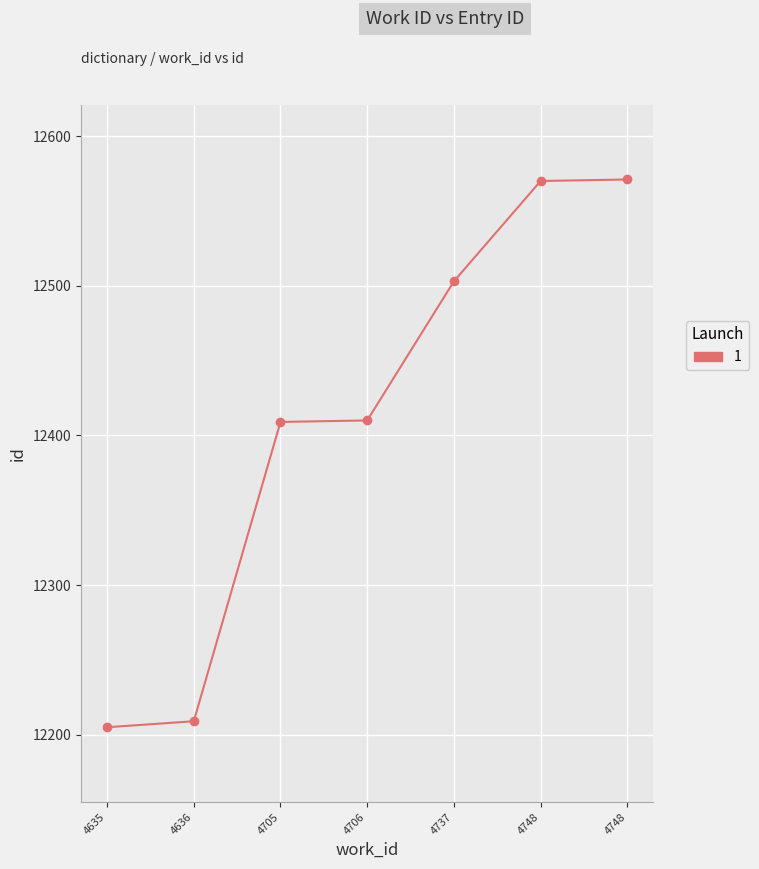

What is the average value?

12411